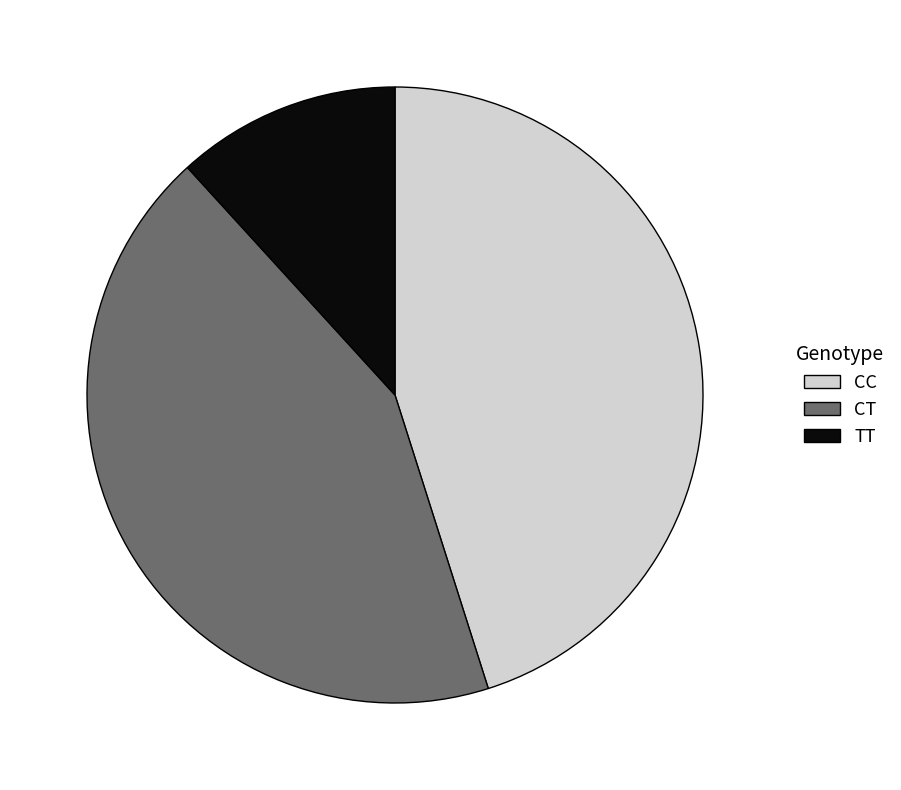

What is the largest slice in the pie chart?

CC